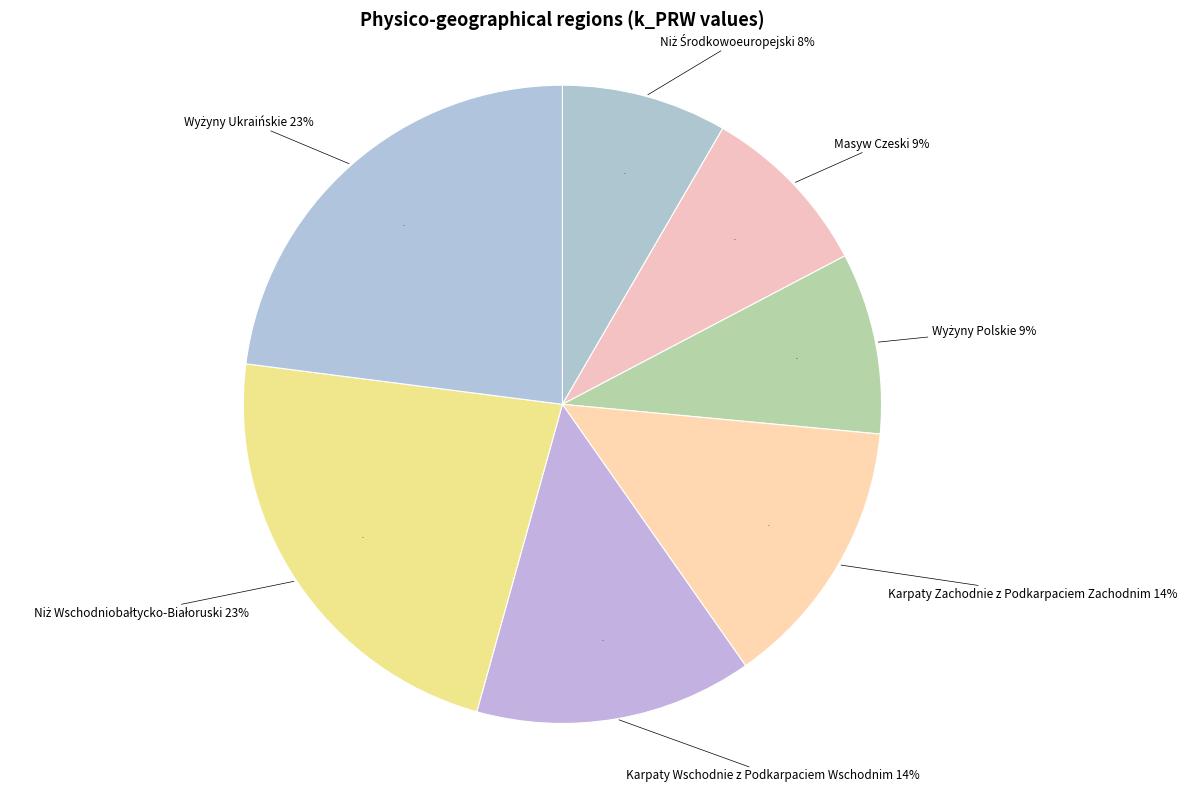

How many slices are in this pie chart?

7